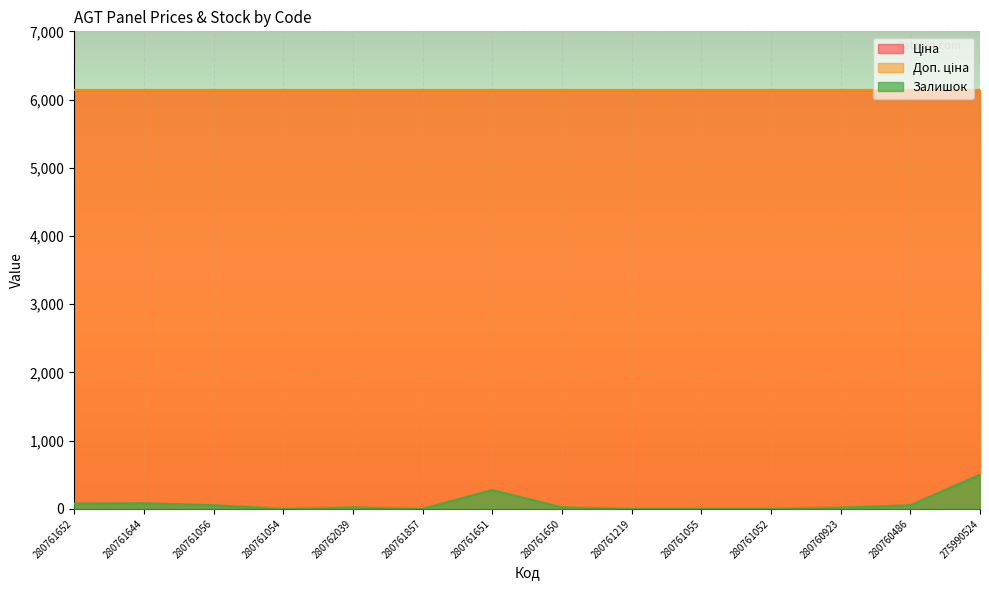

Rank the series at 280761056 from lowest to highest value.

Залишок, Ціна, Доп. ціна